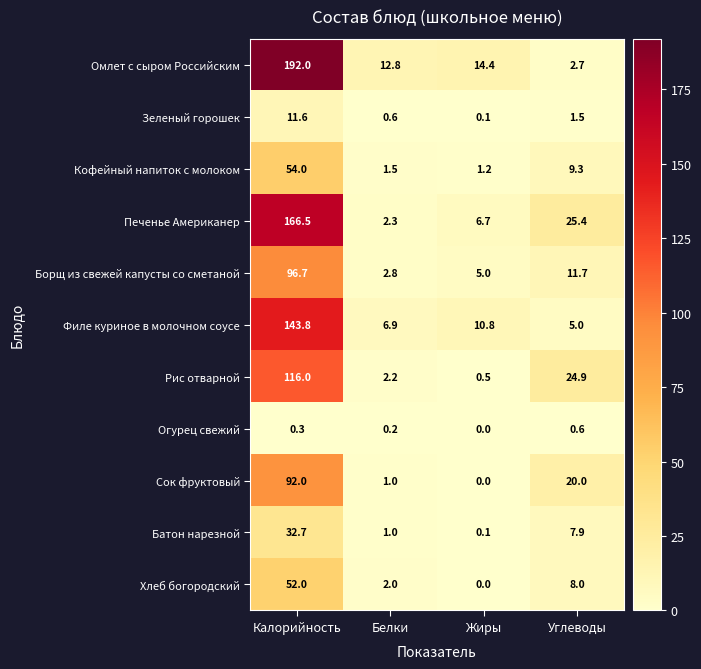

Which label corresponds to the smallest value in the chart?

Жиры